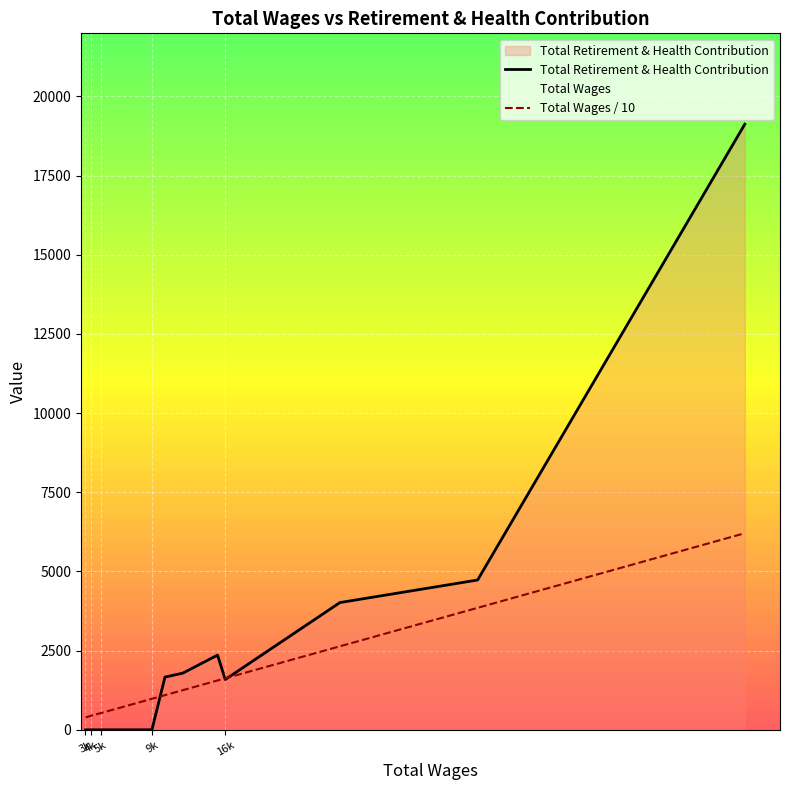

How many times do Total Wages / 10 and Total Retirement & Health Contribution cross each other?

3